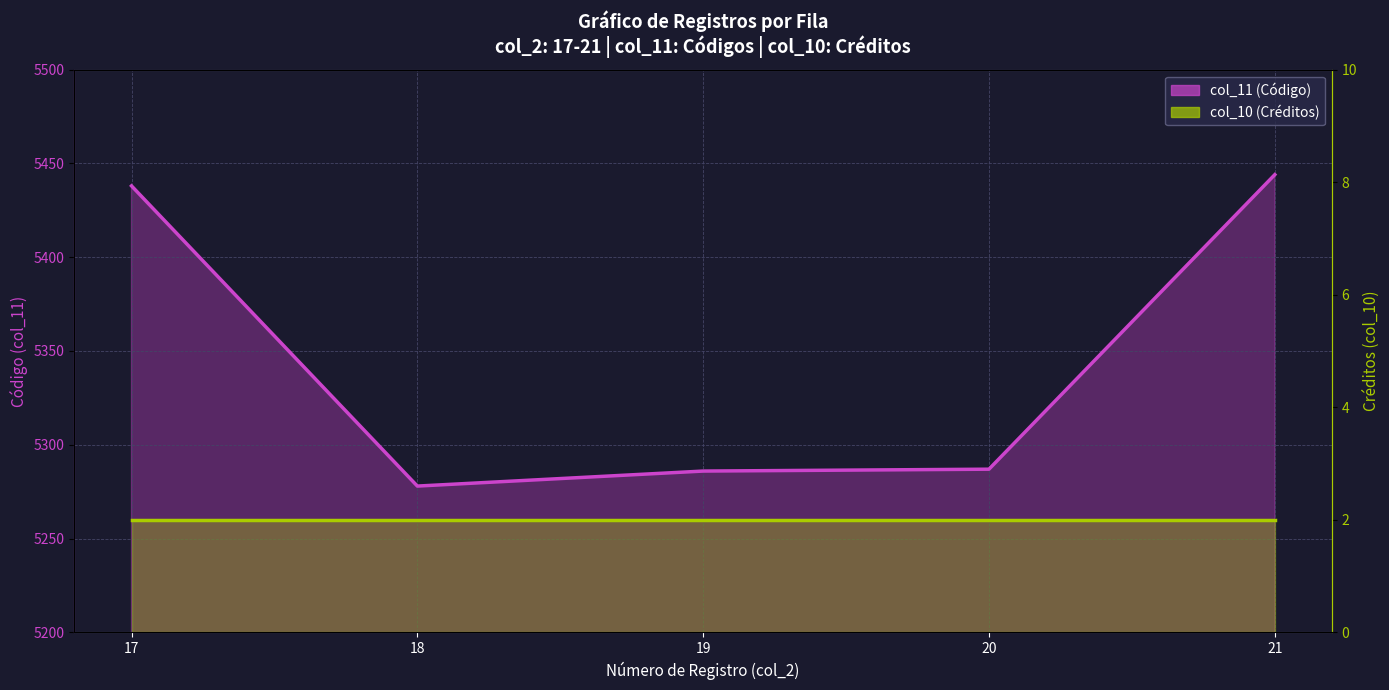

What is the change in value from 20 to 21?

+157